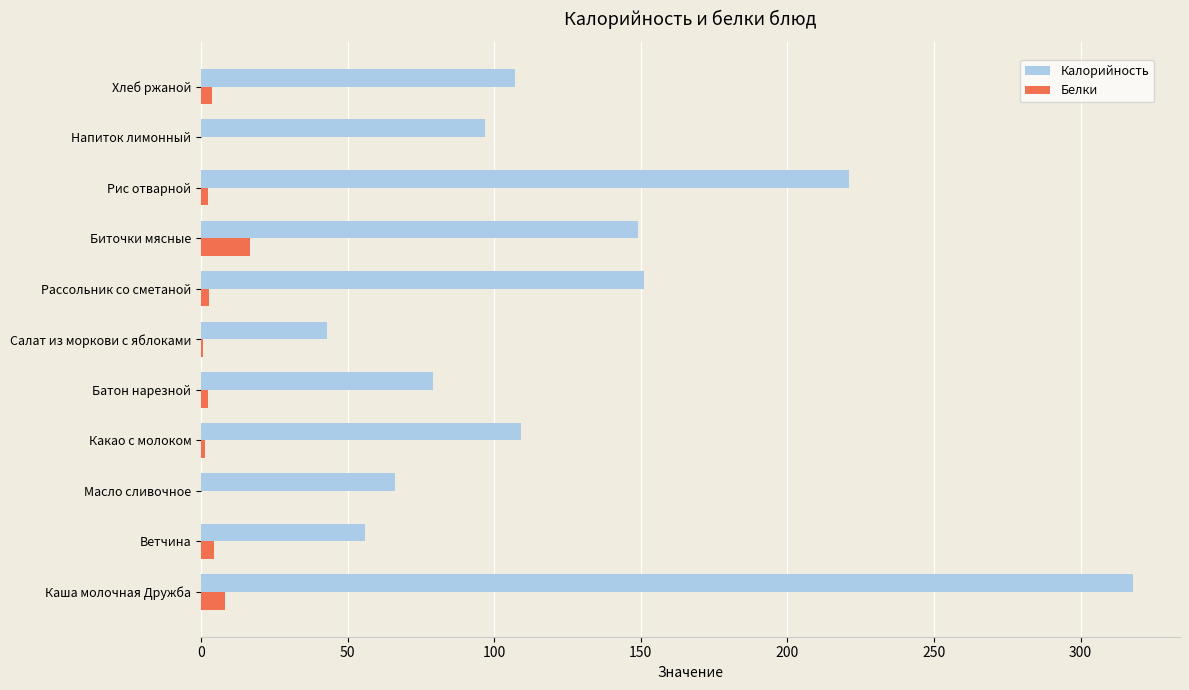

What is the sum of all Калорийность values?

1396.0